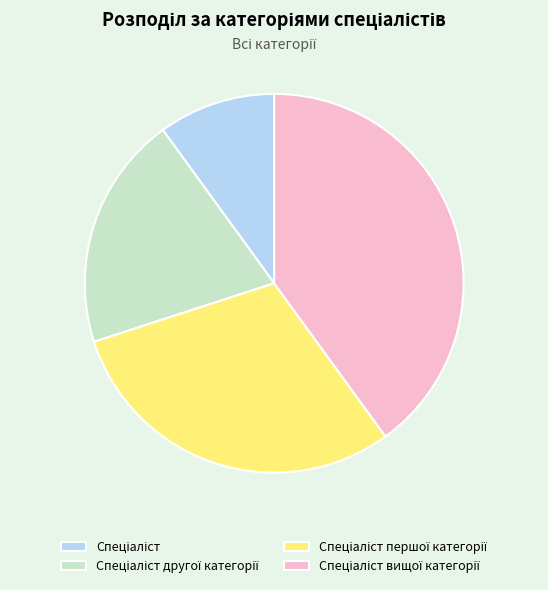

Is there a majority slice in this chart?

No